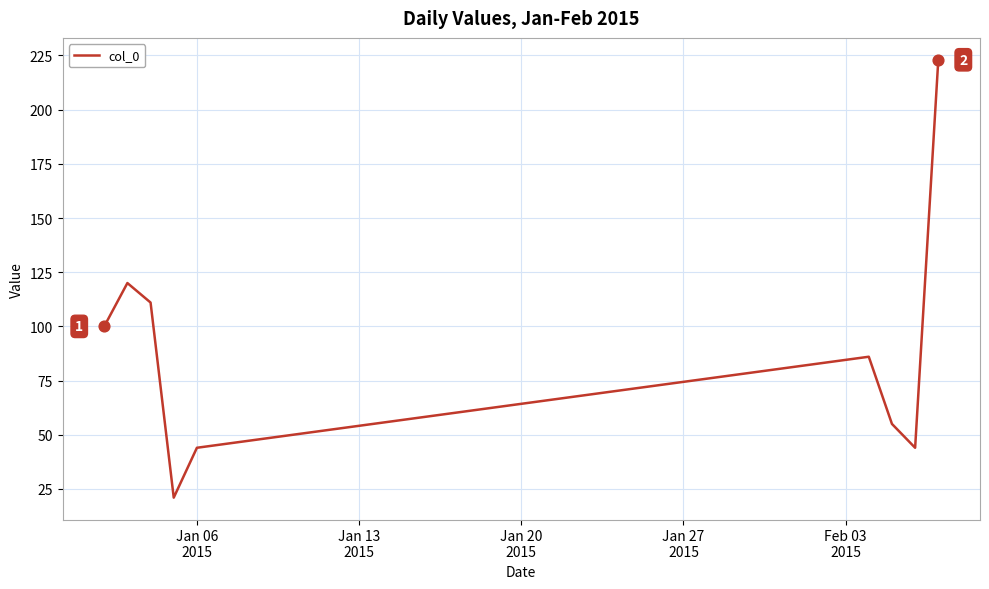

What is the difference between the maximum and minimum values?

202